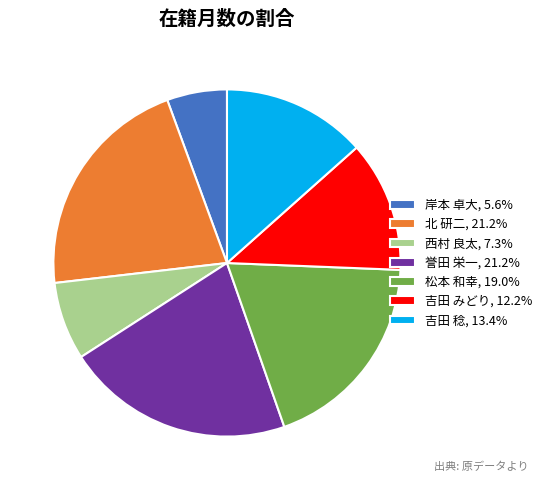

Combined, do 吉田 稔 and 吉田 みどり account for over 50%?

No